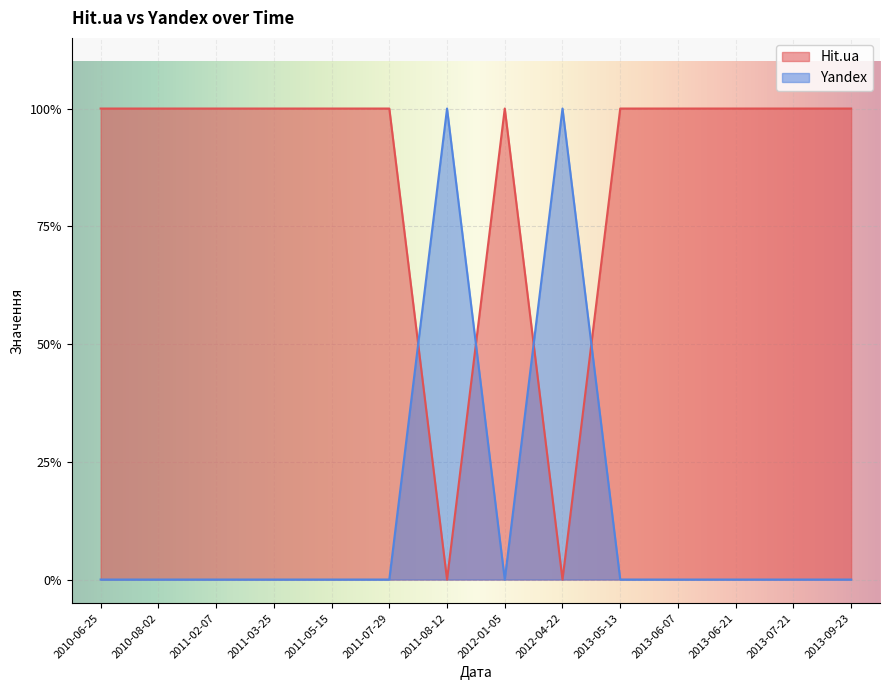

What is the highest value of the Yandex series?

1